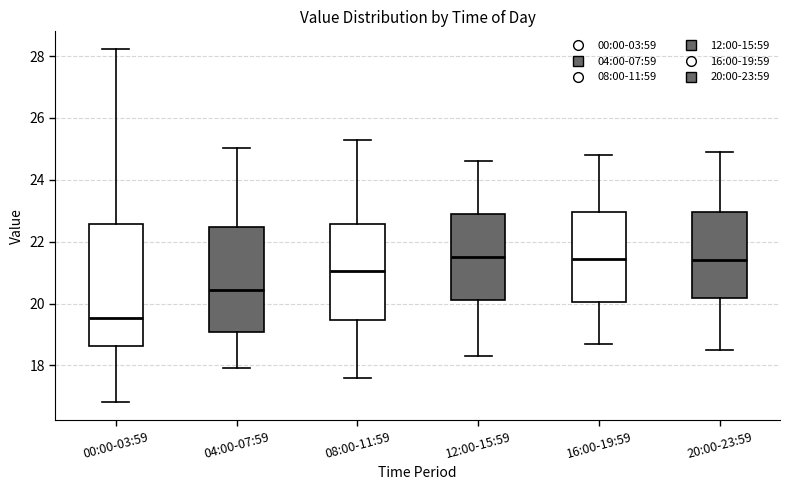

Reading left to right, read every box against the y-axis: the position of its median line, the range the box covers, and the ends of its whiskers. The values are not printed on the chart, so give them approximately, as read against the axis.

00:00-03:59: median 19.6, box 18.6 to 22.6, whiskers 16.8 to 28.2
04:00-07:59: median 20.4, box 19.0 to 22.4, whiskers 18.0 to 25.0
08:00-11:59: median 21.0, box 19.4 to 22.6, whiskers 17.6 to 25.4
12:00-15:59: median 21.6, box 20.2 to 23.0, whiskers 18.4 to 24.6
16:00-19:59: median 21.4, box 20.0 to 23.0, whiskers 18.8 to 24.8
20:00-23:59: median 21.4, box 20.2 to 23.0, whiskers 18.6 to 25.0